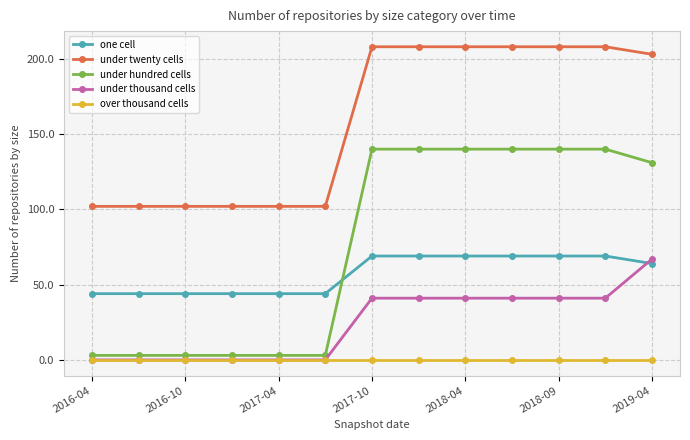

At how many categories does at least one series exceed 47?

13